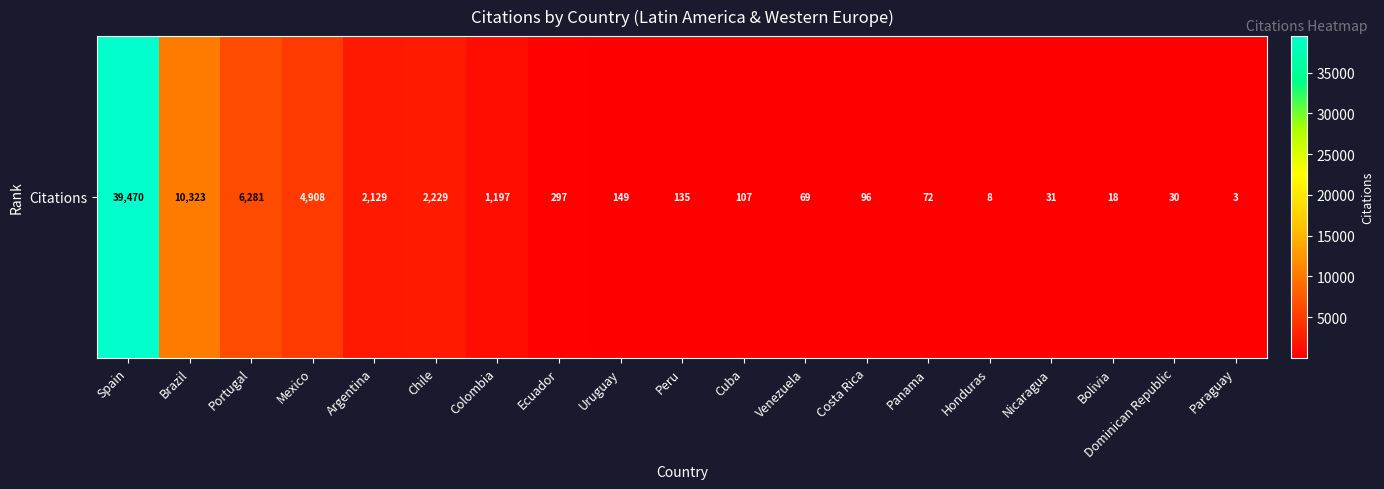

Is it true that the value at Nicaragua is 31?

True